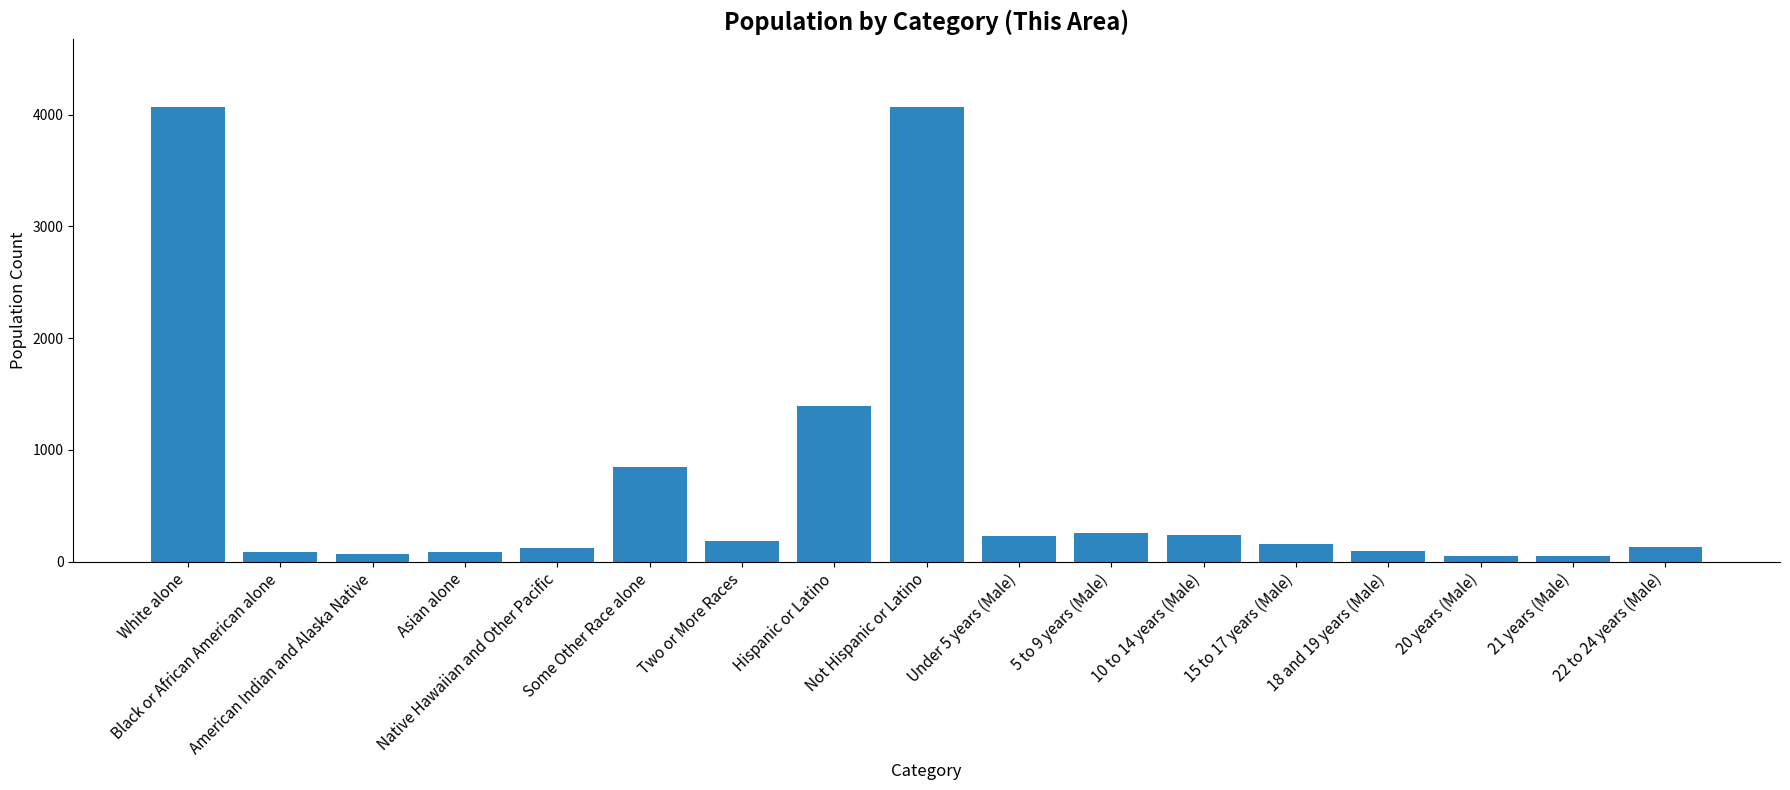

What is the sum of all values?

12124